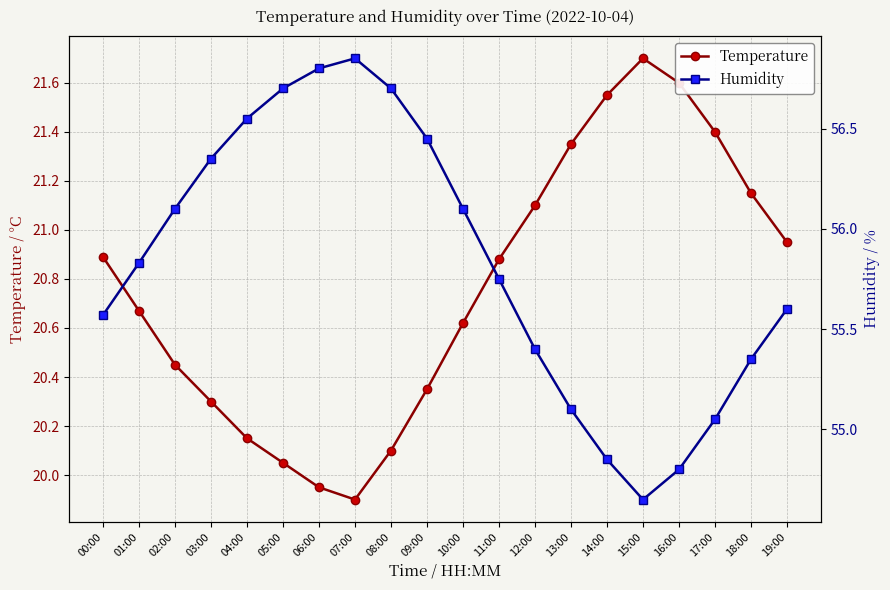

In Humidity, how many points are lower than both neighbors (excluding endpoints)?

1